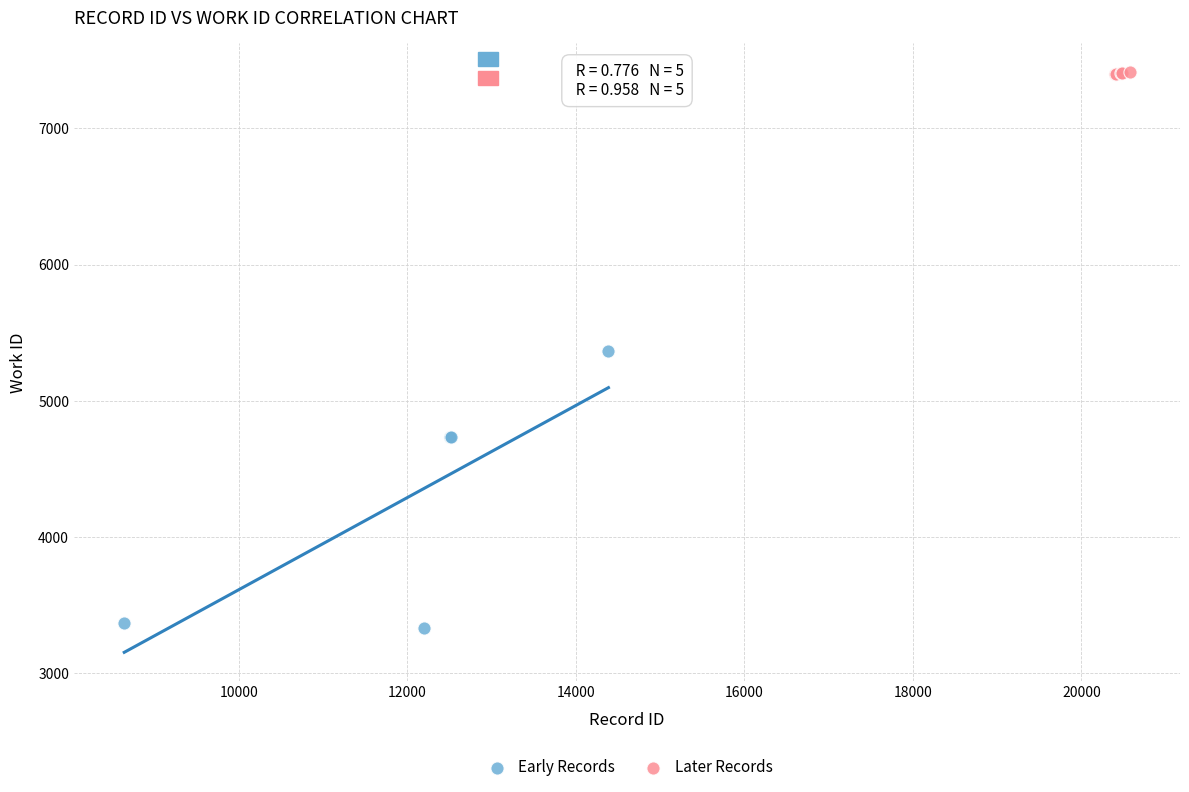

Which series has the largest Y range (max minus min)?

Early Records